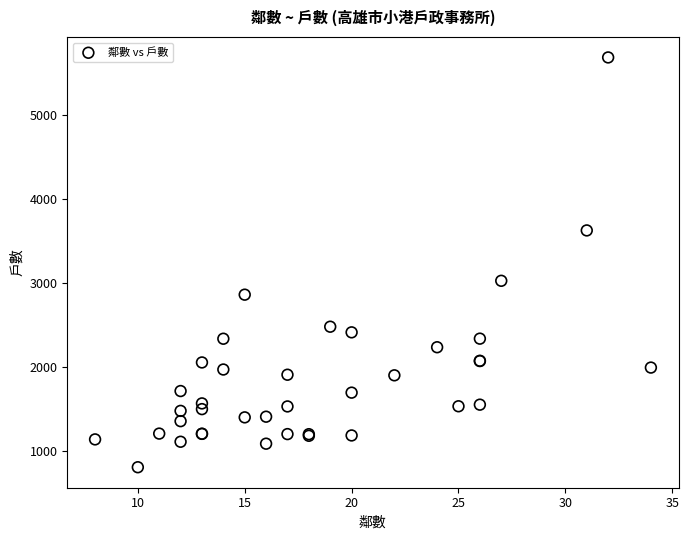

What Y value in the scatter plot is closest to 3247?

3028